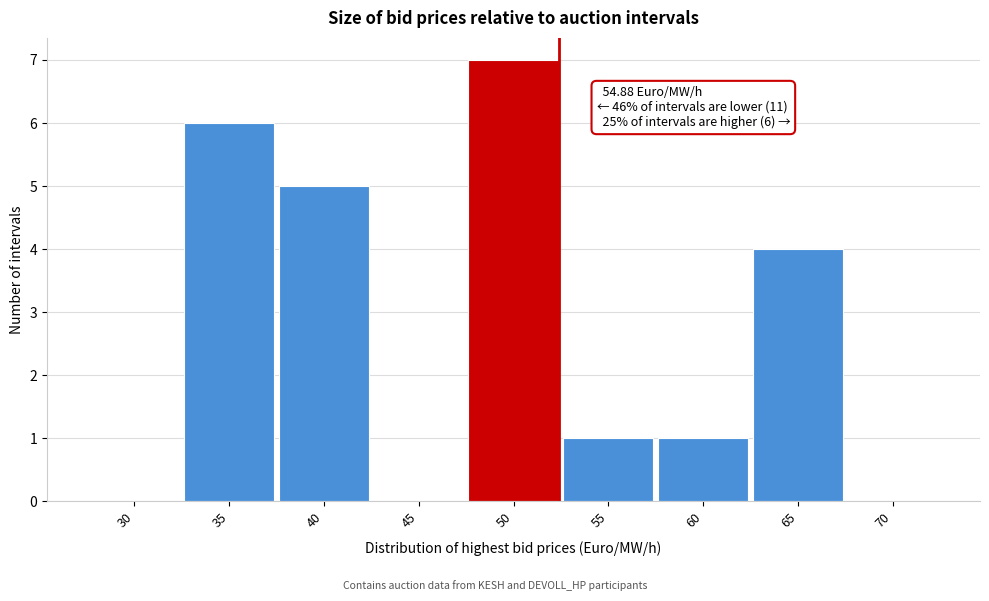

Reading left to right, transcribe all the data shown in this chart.

30=0	35=6	40=5	45=0	50=7	55=1	60=1	65=4	70=0